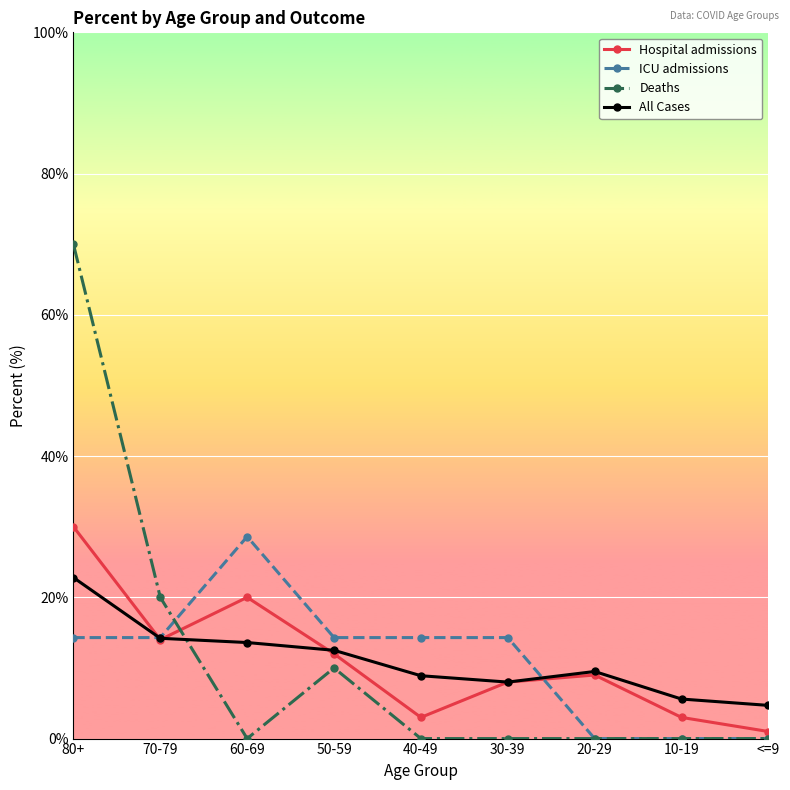

How many intersections are there between Deaths and All Cases?

1